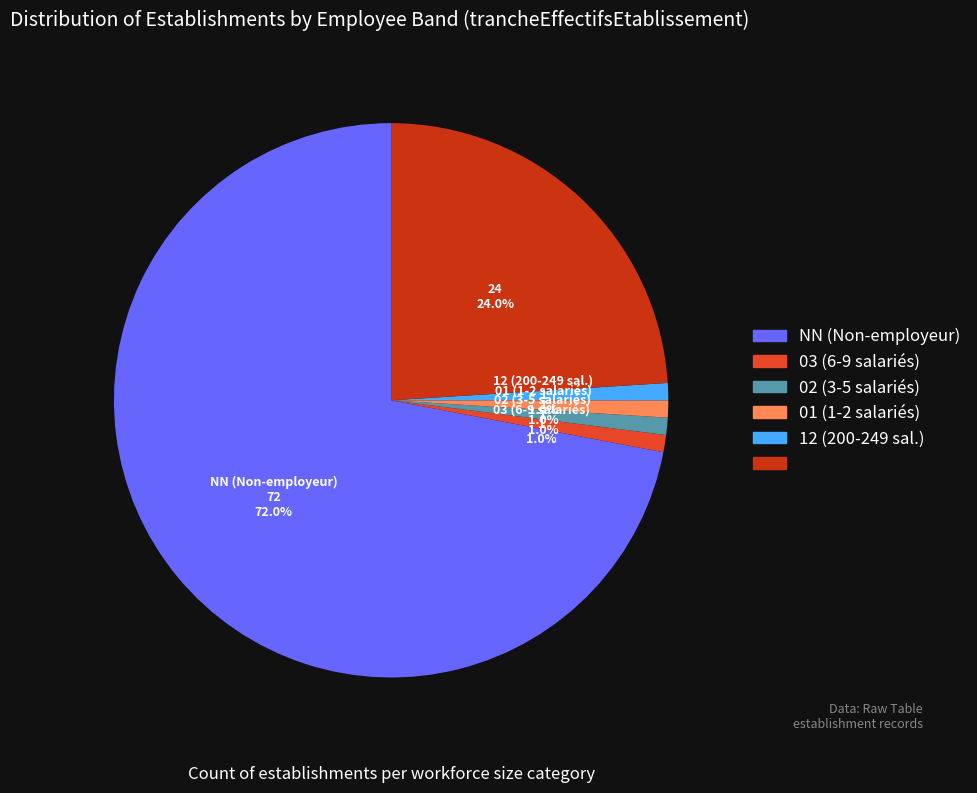

Count the number of slices in the pie.

6